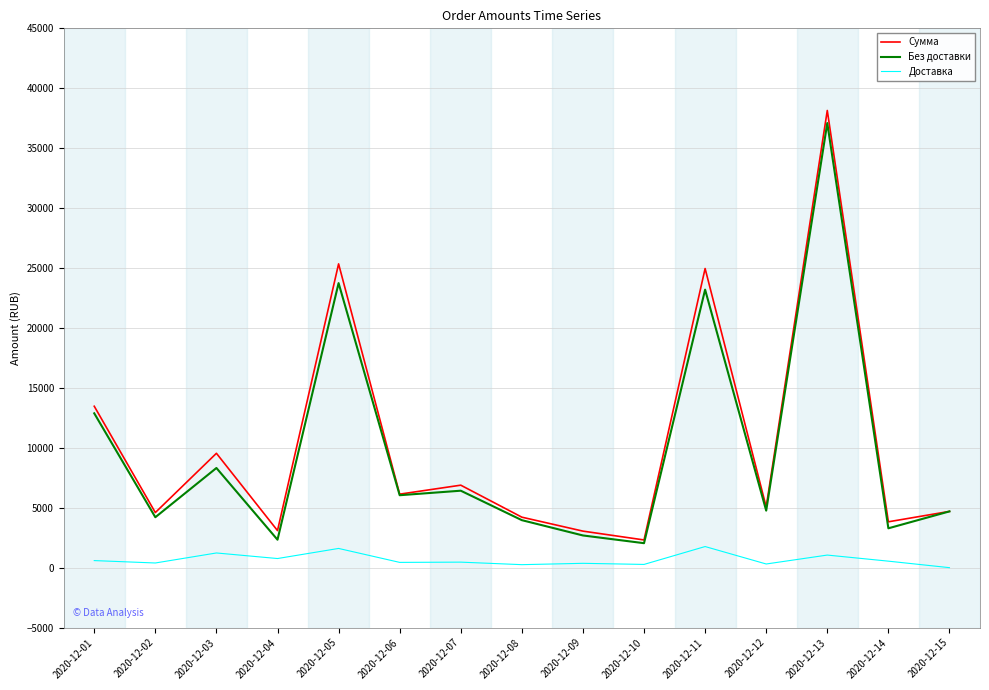

In Без доставки, how many points are lower than both neighbors (excluding endpoints)?

6